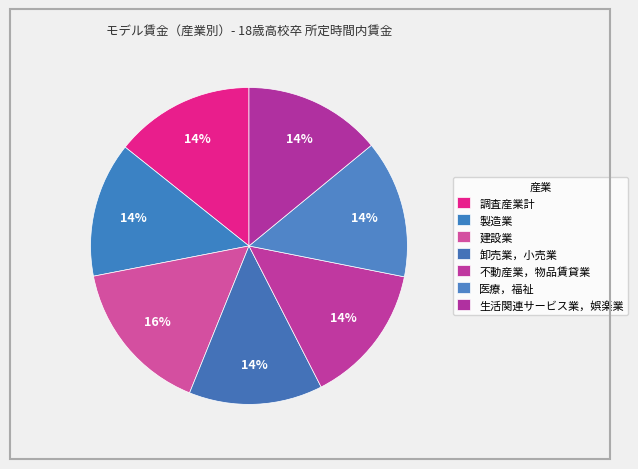

How many segments does this pie chart have?

7